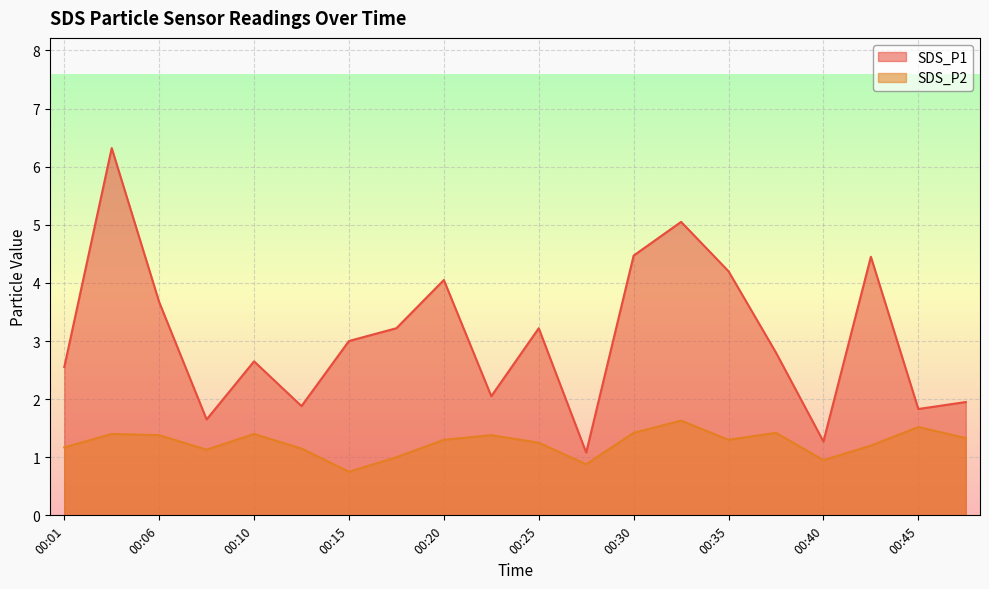

What is the greatest value displayed?

6.3